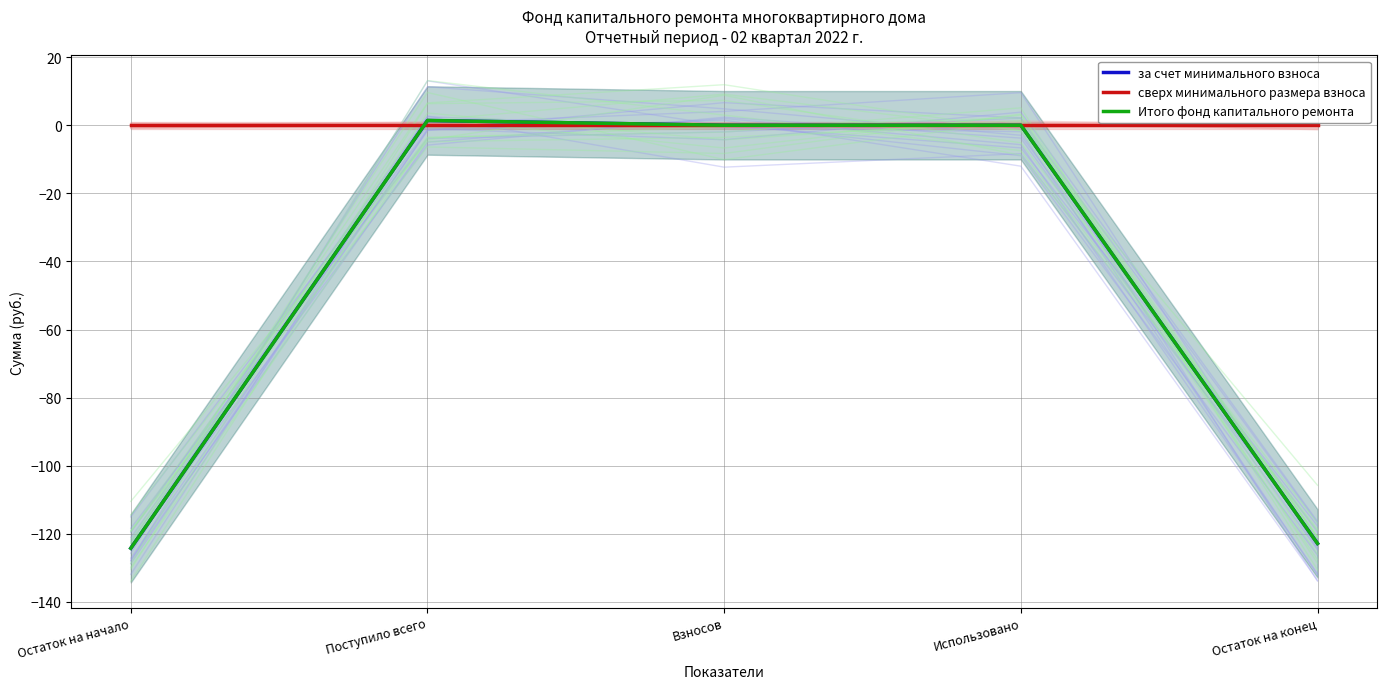

At Взносов, list the series in order from smallest to largest.

за счет минимального взноса, сверх минимального размера взноса, Итого фонд капитального ремонта